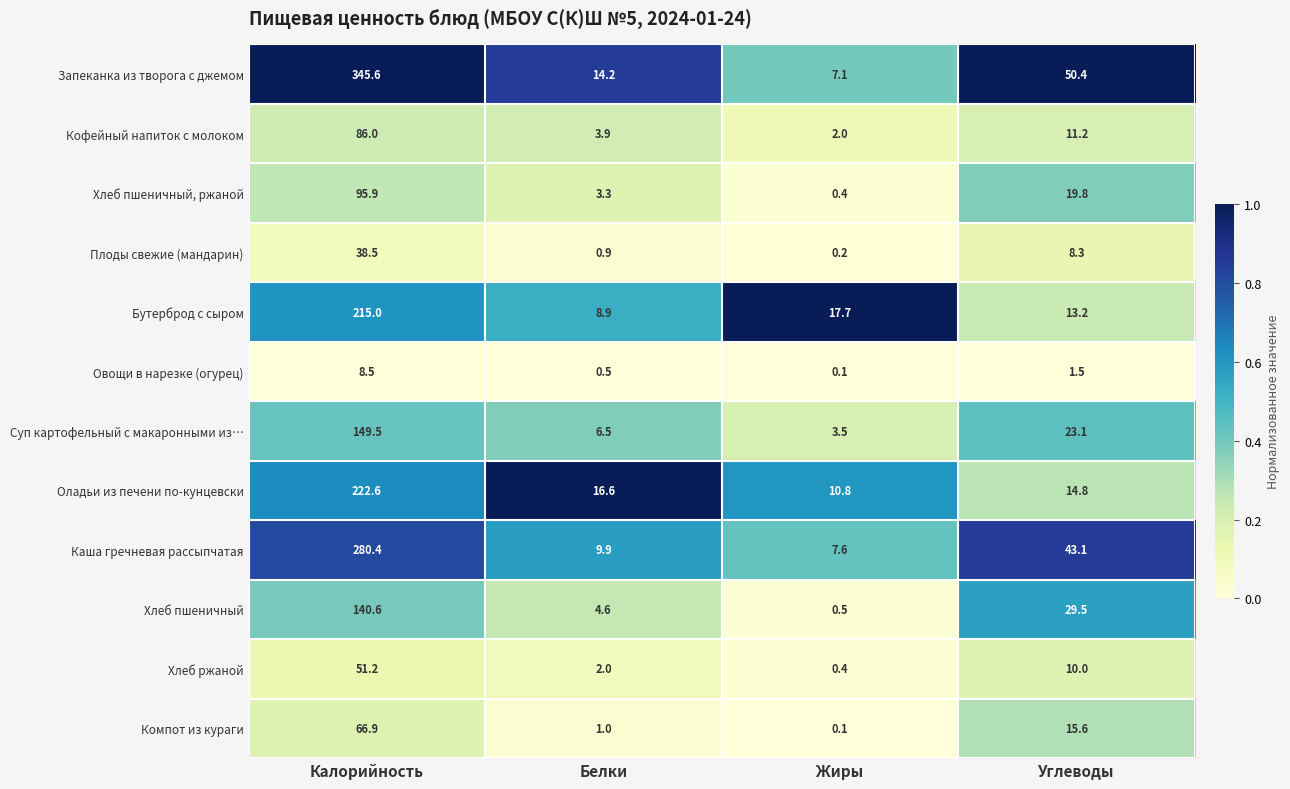

List the labels in order of Каша гречневая рассыпчатая value, largest first.

Калорийность, Углеводы, Белки, Жиры